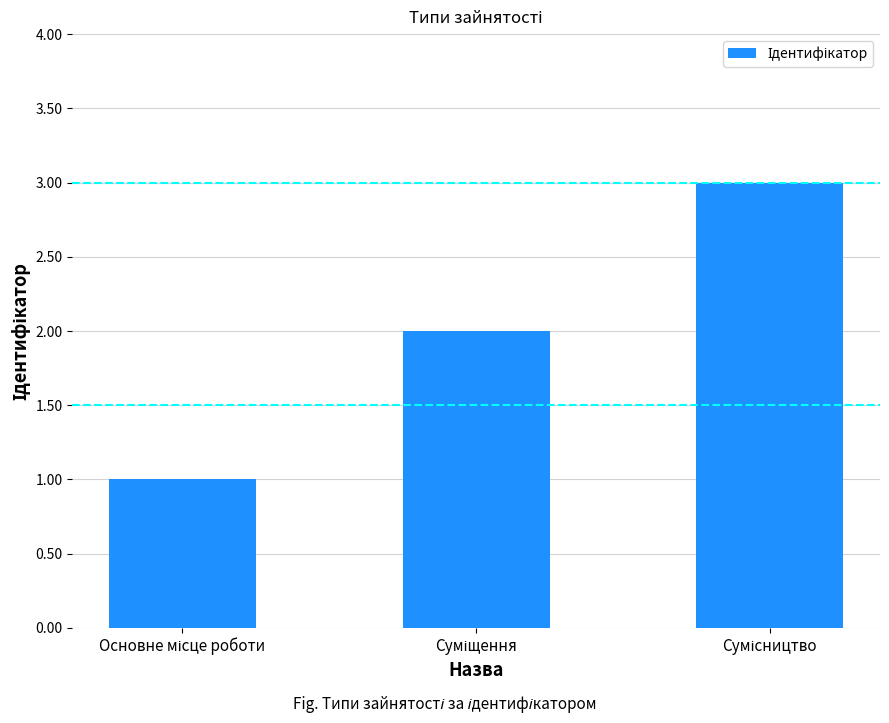

What is the greatest value displayed?

3